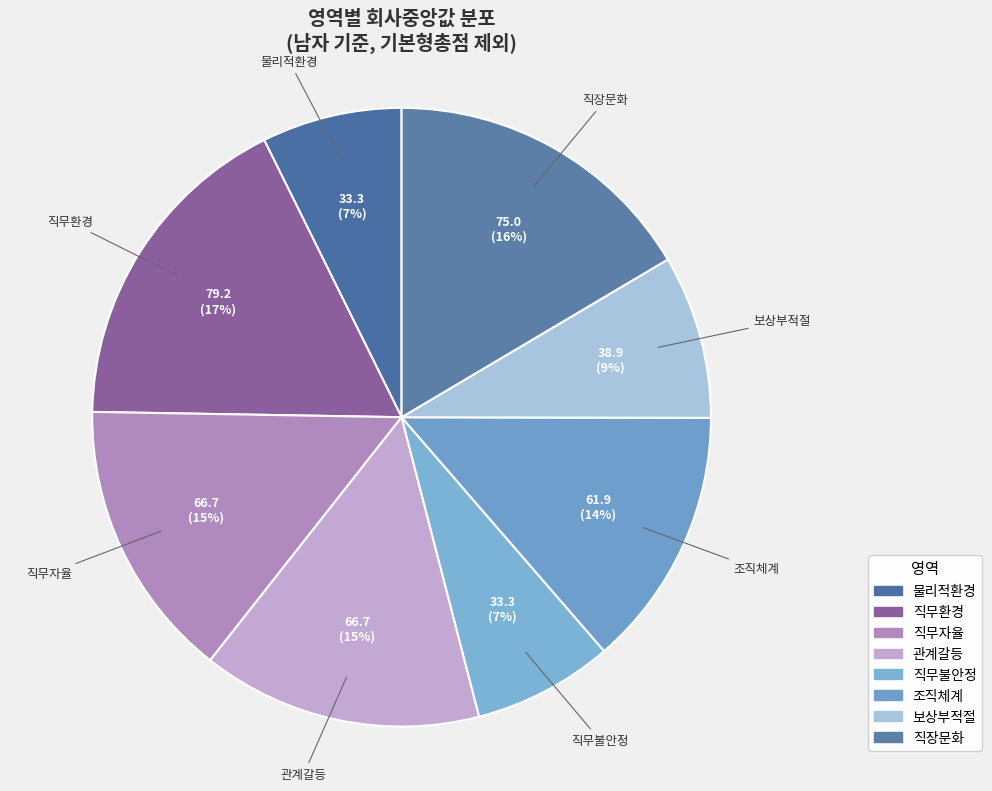

Does 관계갈등 account for over 50% of the chart?

No